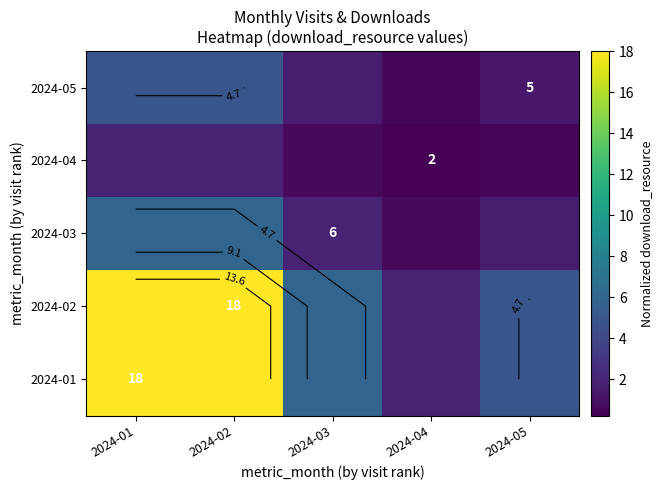

Where does the 2024-01 series first go above 6?

2024-01